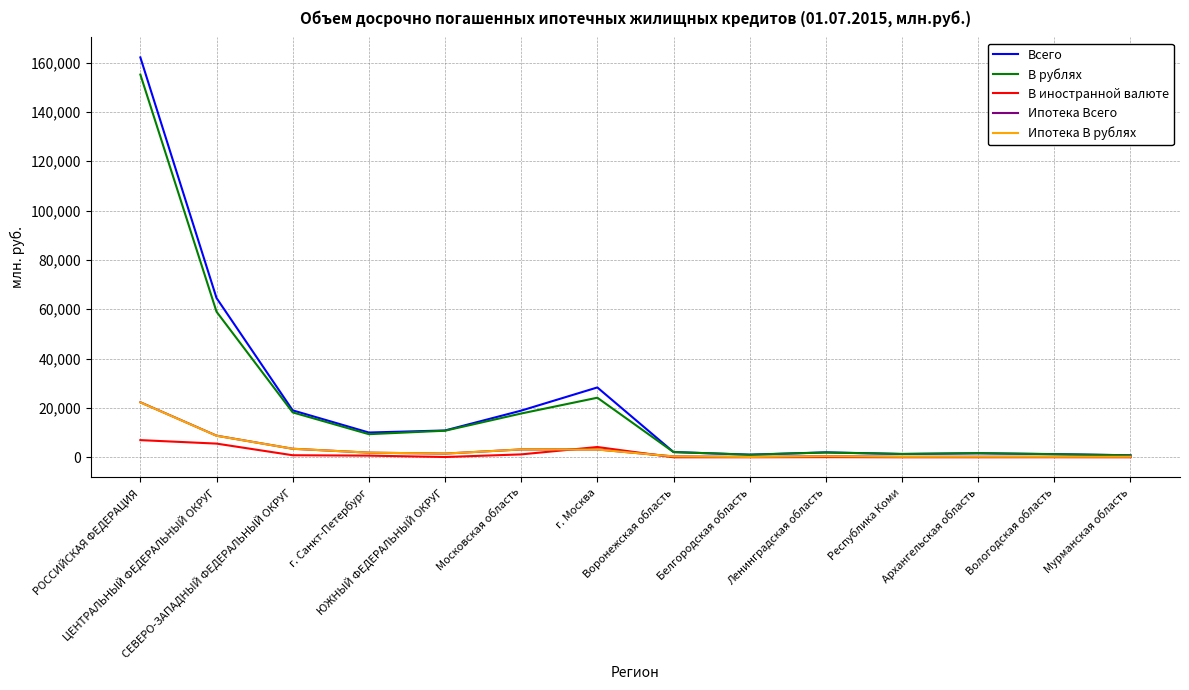

Which series has the largest range (max minus min)?

Всего